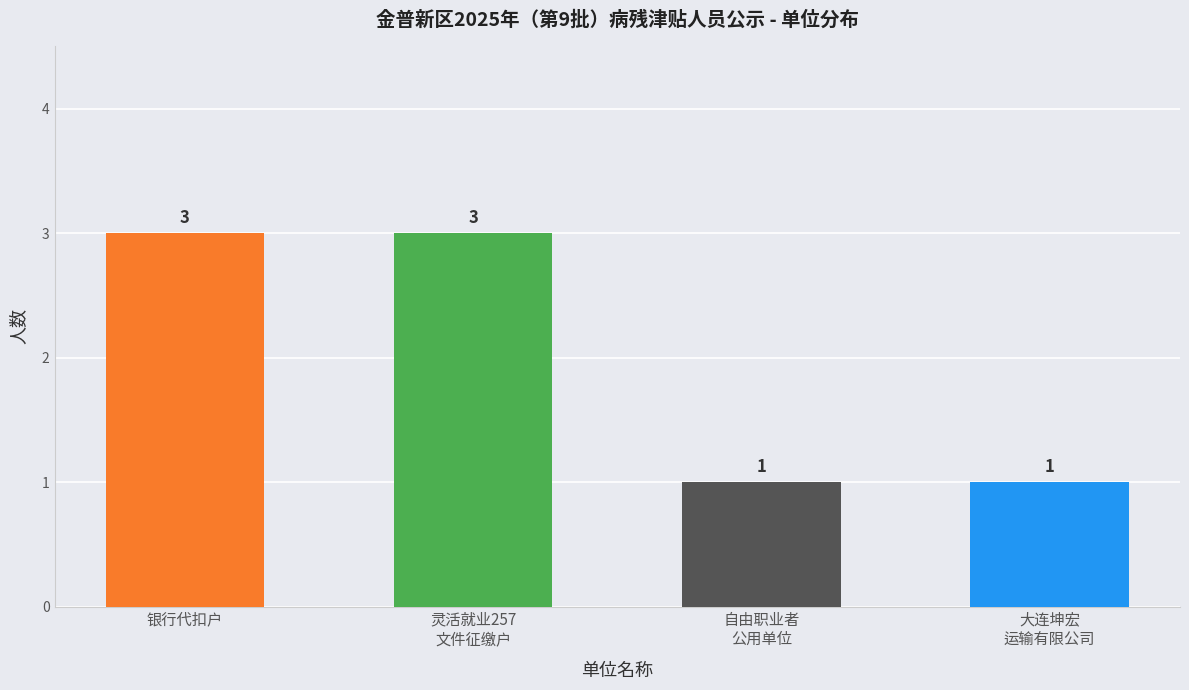

How many bars are there in total?

4